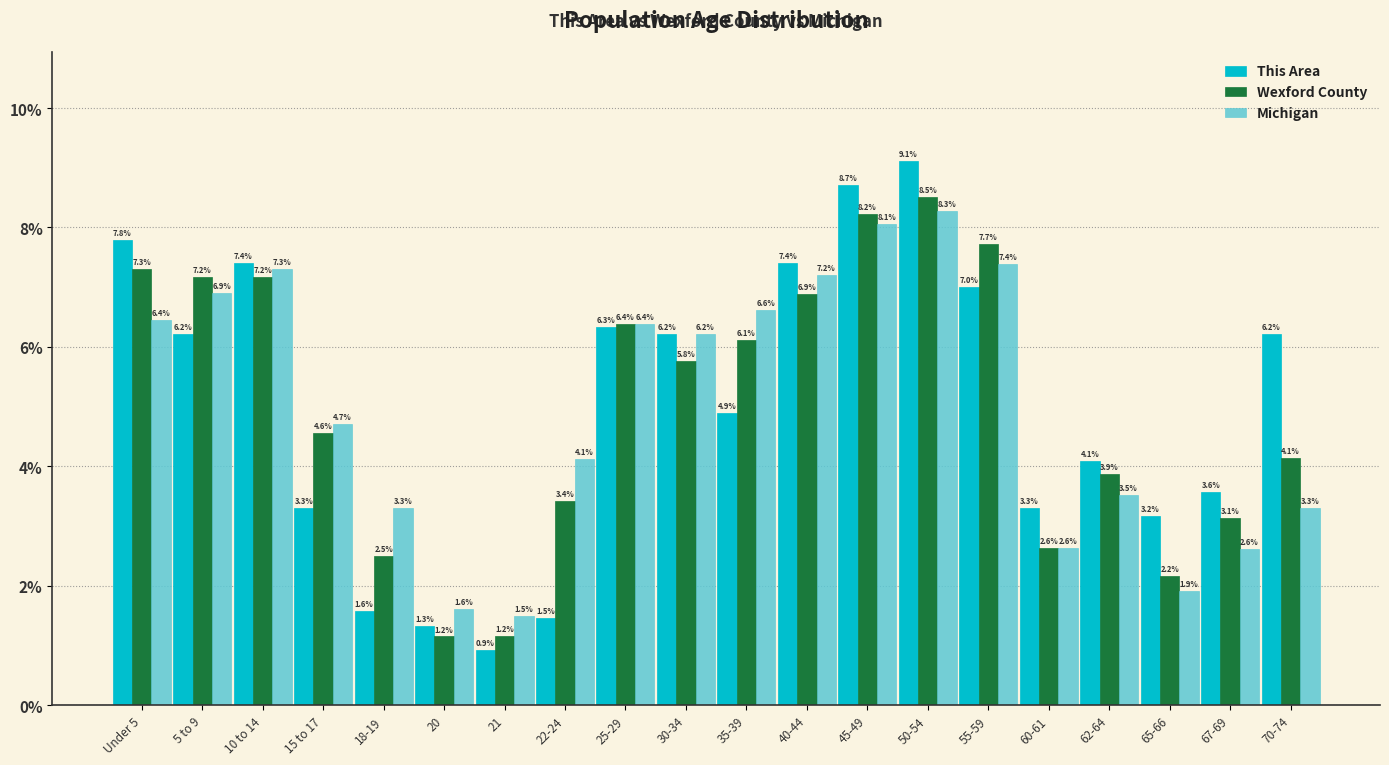

Reading right to left, transcribe all the data shown in this chart.

This Area: 70-74=6.2	67-69=3.6	65-66=3.2	62-64=4.1	60-61=3.3	55-59=7.0	50-54=9.1	45-49=8.7	40-44=7.4	35-39=4.9	30-34=6.2	25-29=6.3	22-24=1.5	21=0.9	20=1.3	18-19=1.6	15 to 17=3.3	10 to 14=7.4	5 to 9=6.2	Under 5=7.8
Wexford County: 70-74=4.1	67-69=3.1	65-66=2.2	62-64=3.9	60-61=2.6	55-59=7.7	50-54=8.5	45-49=8.2	40-44=6.9	35-39=6.1	30-34=5.8	25-29=6.4	22-24=3.4	21=1.2	20=1.2	18-19=2.5	15 to 17=4.6	10 to 14=7.2	5 to 9=7.2	Under 5=7.3
Michigan: 70-74=3.3	67-69=2.6	65-66=1.9	62-64=3.5	60-61=2.6	55-59=7.4	50-54=8.3	45-49=8.1	40-44=7.2	35-39=6.6	30-34=6.2	25-29=6.4	22-24=4.1	21=1.5	20=1.6	18-19=3.3	15 to 17=4.7	10 to 14=7.3	5 to 9=6.9	Under 5=6.4